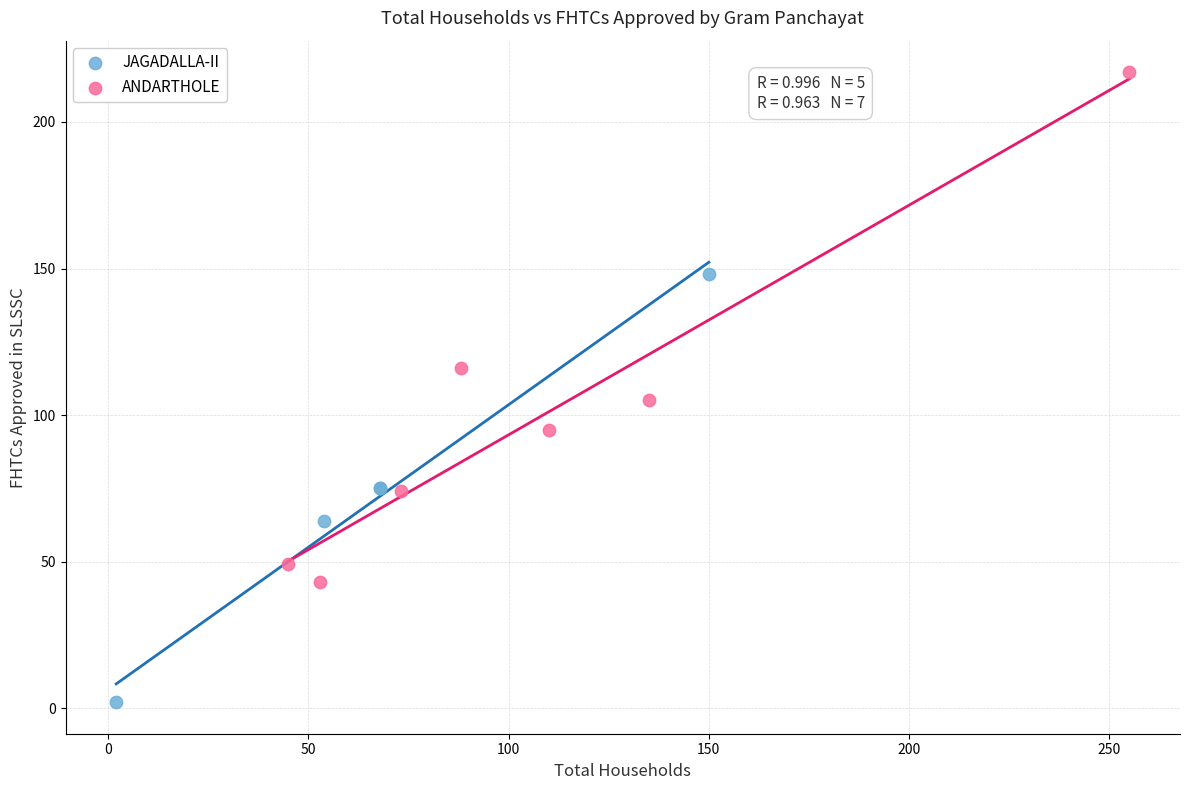

Which series contains the lowest Y value?

JAGADALLA-II